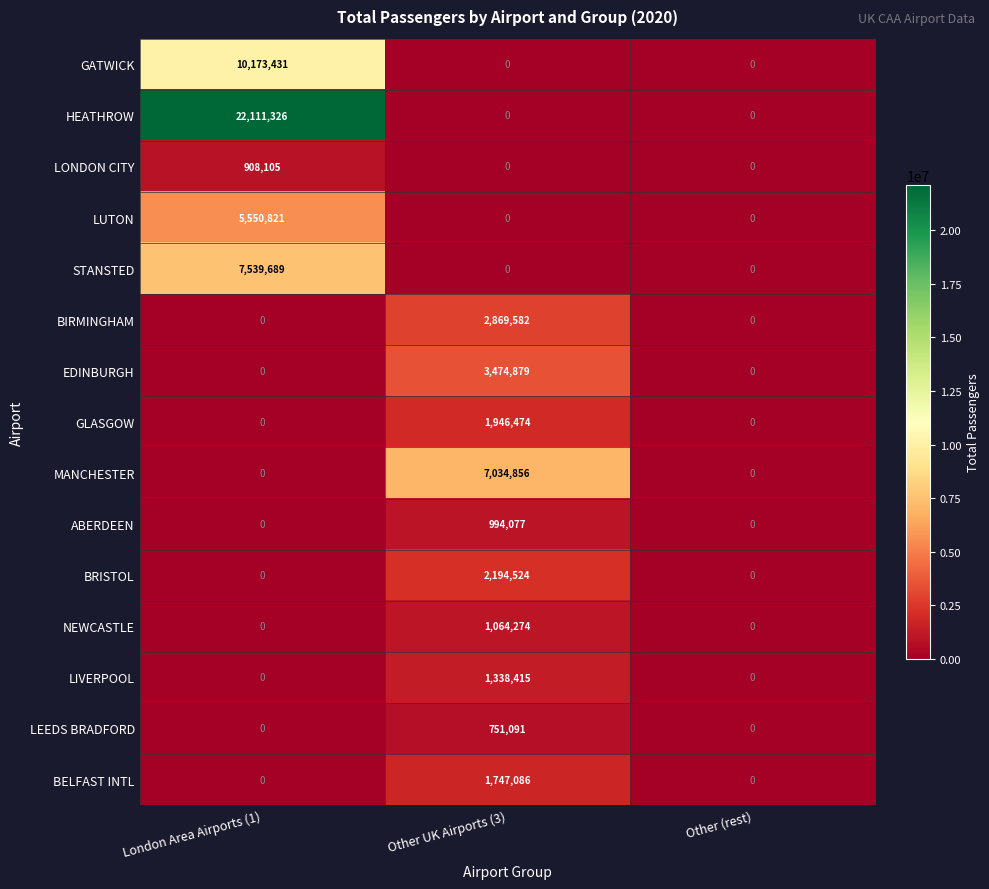

Count the number of data series in this chart.

15